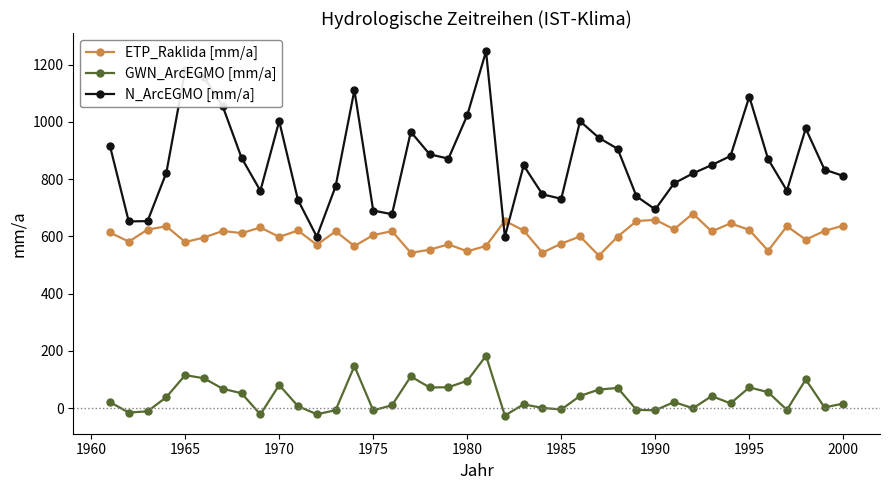

What is the lowest value of the ETP_Raklida [mm/a] series?

532.9